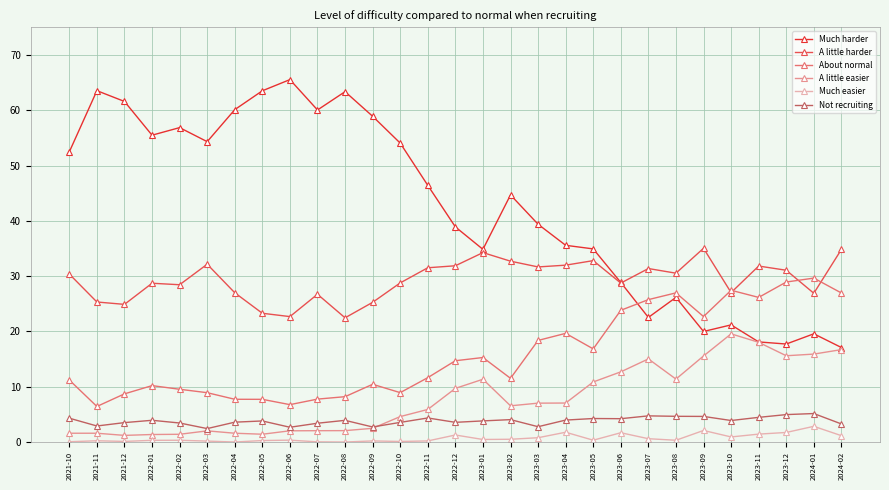

Is it true that A little harder equals 28.8 at 2022-10?

True